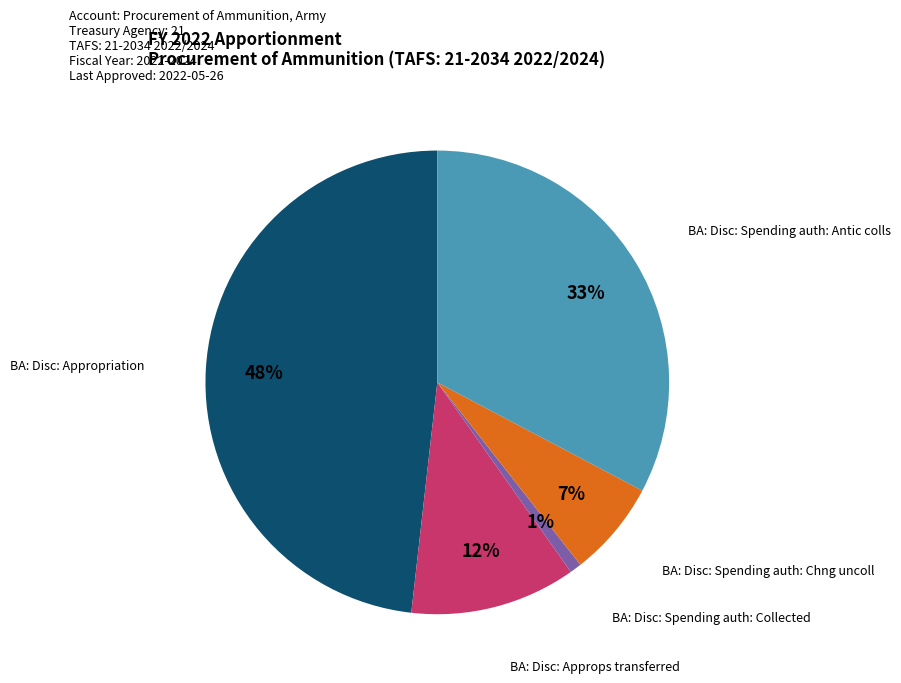

To the nearest percent, what is the difference between the largest and smallest slice percentages?

47%